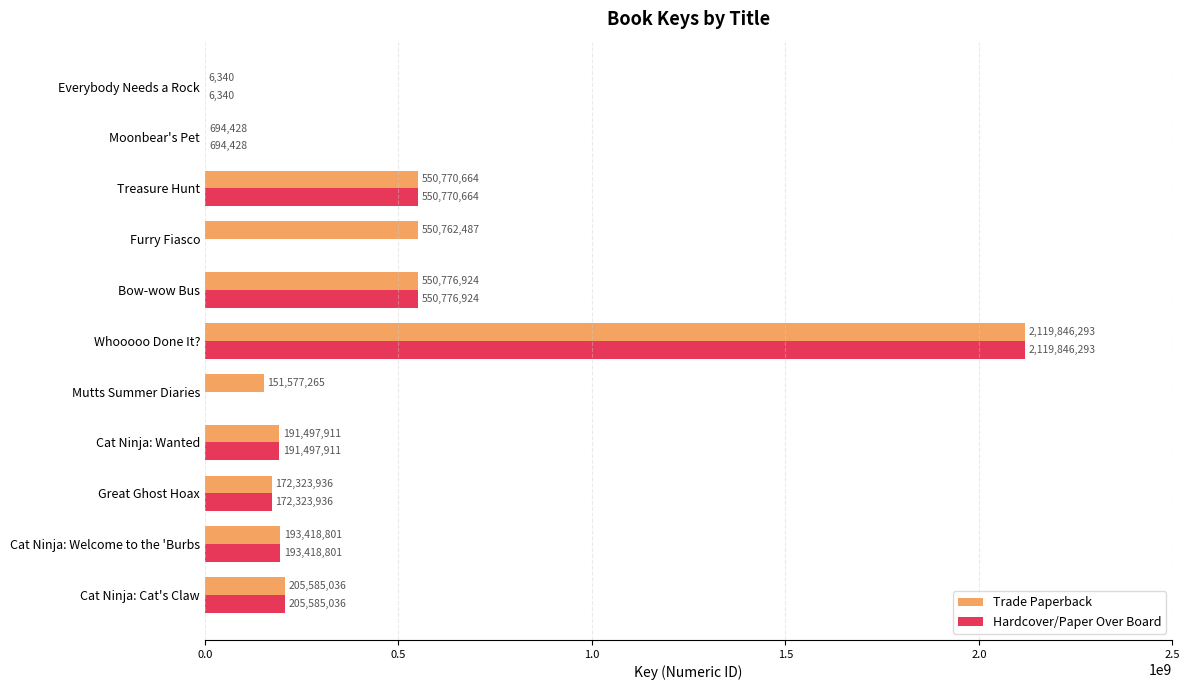

What is the total value across all series at Treasure Hunt?

1101541328